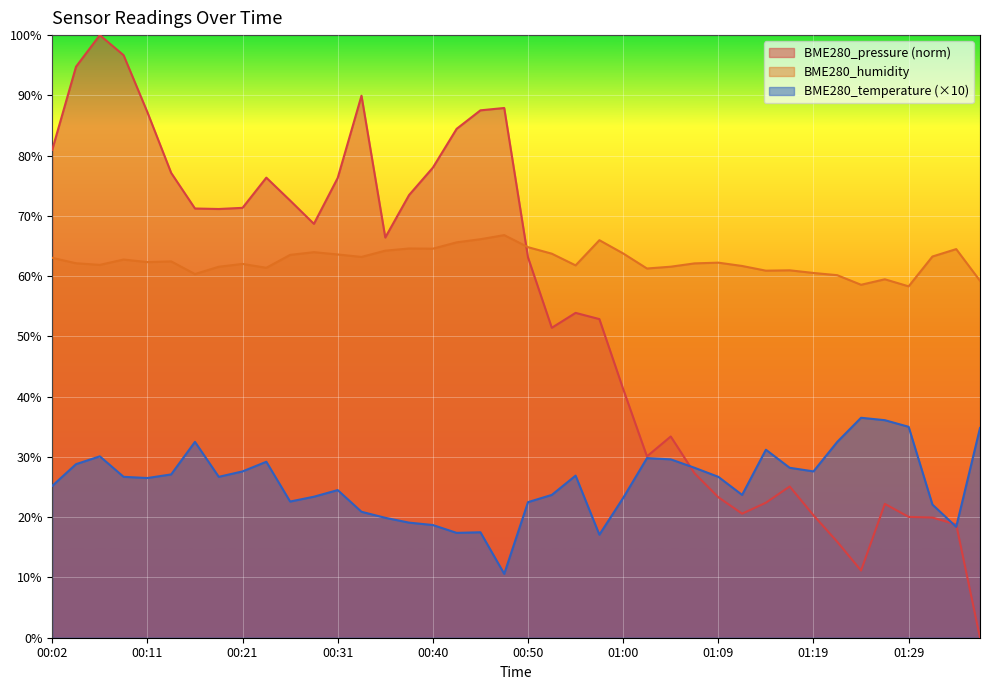

Reading right to left, list all the values displayed in this chart.

BME280_temperature: 34.8	18.4	22.1	35.0	36.1	36.5	32.5	27.6	28.2	31.2	23.7	26.7	28.2	29.6	29.8	23.2	17.1	26.9	23.7	22.5	10.6	17.5	17.4	18.7	19.1	19.9	20.9	24.5	23.4	22.6	29.2	27.6	26.7	32.5	27.1	26.5	26.7	30.1	28.8	25.2
BME280_humidity: 59.2	64.5	63.3	58.3	59.5	58.6	60.2	60.5	61.0	60.9	61.7	62.2	62.1	61.6	61.3	63.8	66.0	61.8	63.7	64.8	66.8	66.1	65.6	64.6	64.6	64.2	63.2	63.6	64.0	63.5	61.4	62.0	61.6	60.4	62.5	62.3	62.8	61.9	62.1	63.0
BME280_pressure: 0.0	18.8	19.9	20.1	22.2	11.1	15.9	20.3	25.1	22.4	20.6	23.3	27.3	33.4	30.1	41.3	52.9	53.9	51.4	63.1	87.9	87.5	84.4	78.0	73.5	66.4	89.9	76.3	68.7	72.5	76.3	71.3	71.1	71.2	77.1	87.2	96.7	100.0	94.8	81.0